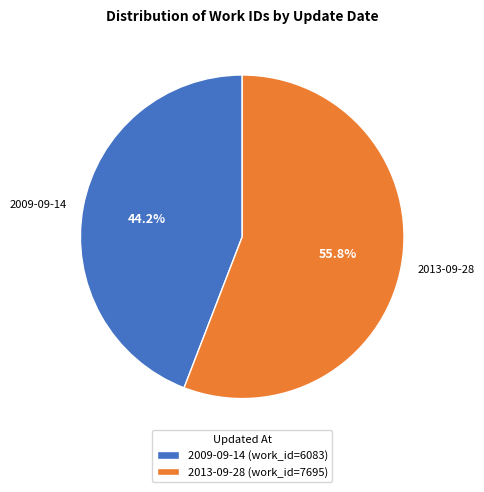

What percentage do 2013-09-28 and 2009-09-14 together represent?

100.0%